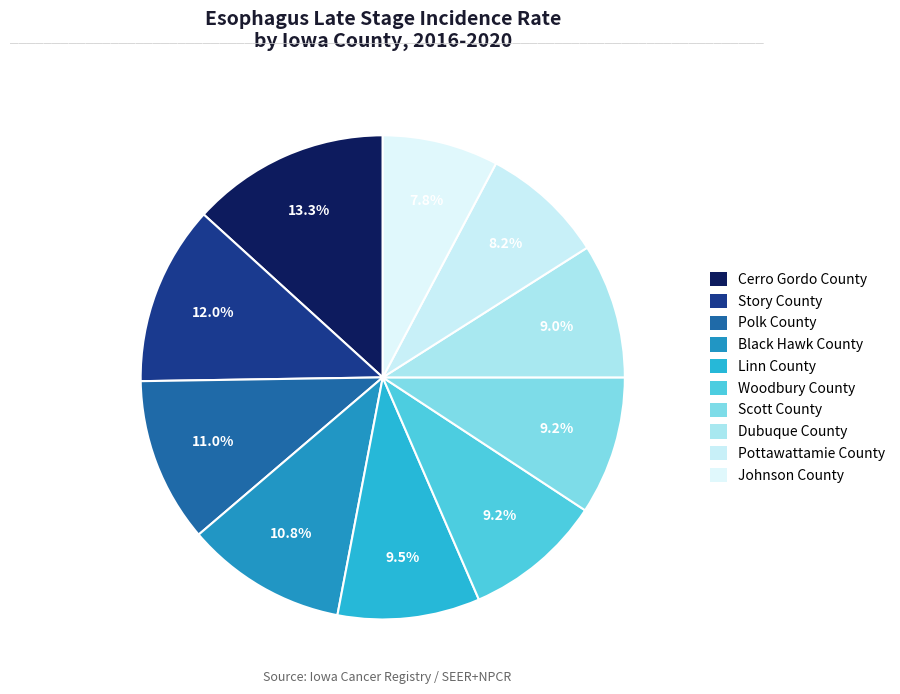

How many segments does this pie chart have?

10